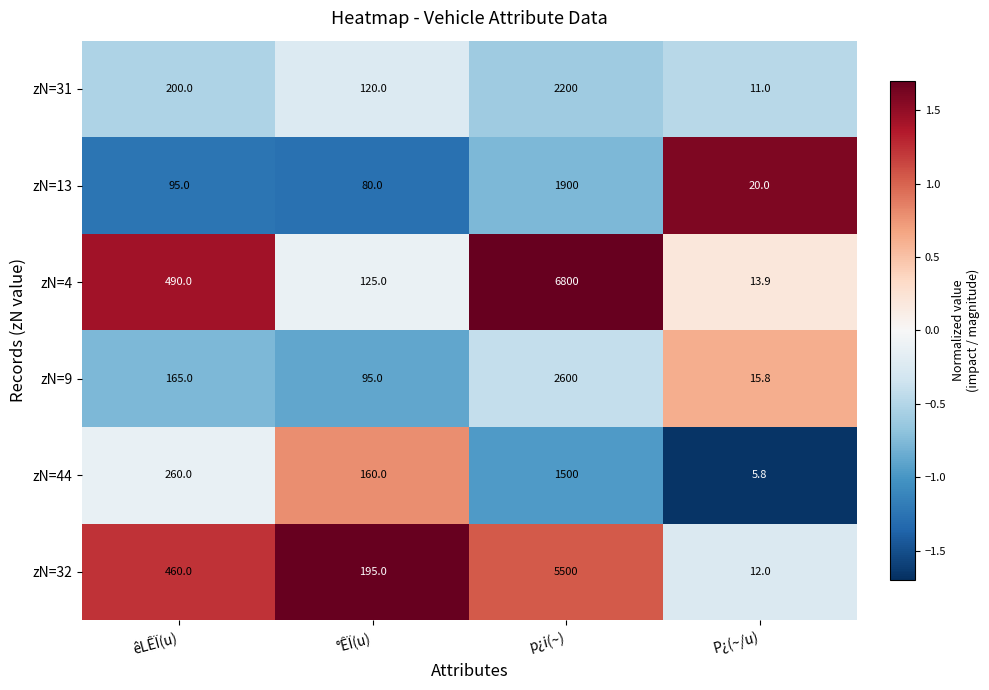

True or false: zN=32 has a value of 5500.0 at p¿i(~).

True